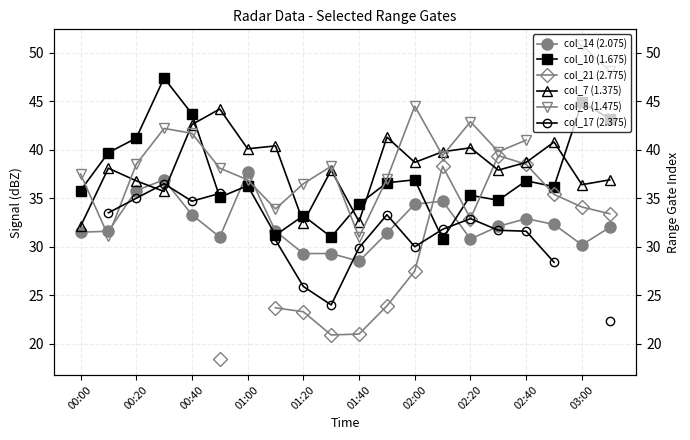

What is the label of the 12th point from the left?

11